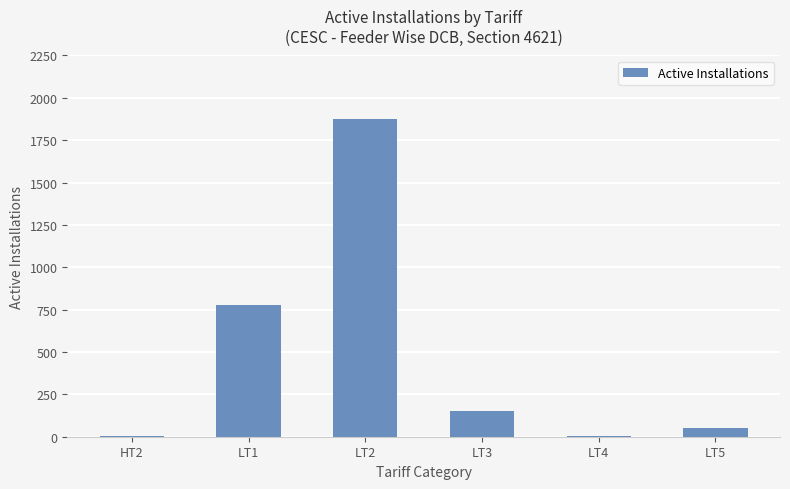

The chart shows a value of 49 at LT5. True or false?

True